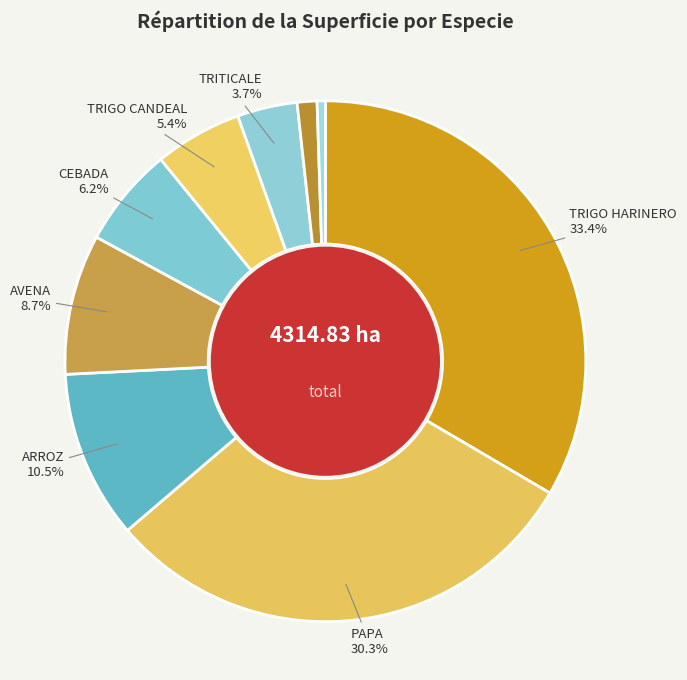

Rank the categories by value from lowest to highest.

BALLICA ITALIANA, LUPINO BLANCO, TRITICALE, TRIGO CANDEAL, CEBADA, AVENA, ARROZ, PAPA, TRIGO HARINERO